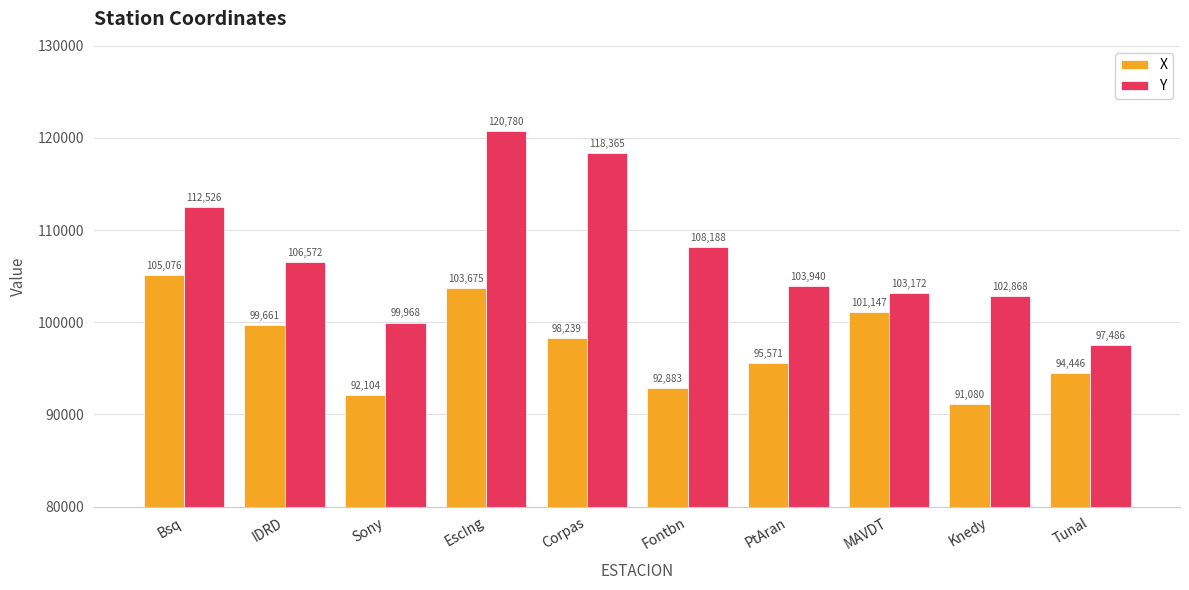

Where does the X series first go above 98239?

Bsq